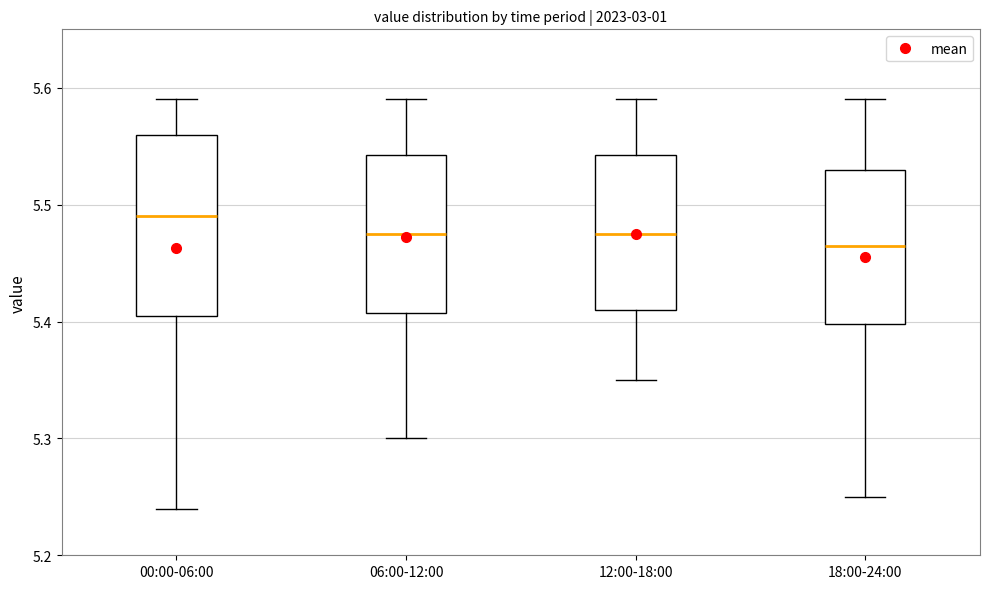

Reading left to right, read every box against the y-axis: the position of its median line, the range the box covers, and the ends of its whiskers. The values are not printed on the chart, so give them approximately, as read against the axis.

00:00-06:00: median 5.49, box 5.41 to 5.56, whiskers 5.24 to 5.59
06:00-12:00: median 5.48, box 5.41 to 5.54, whiskers 5.30 to 5.59
12:00-18:00: median 5.48, box 5.41 to 5.54, whiskers 5.35 to 5.59
18:00-24:00: median 5.47, box 5.40 to 5.53, whiskers 5.25 to 5.59